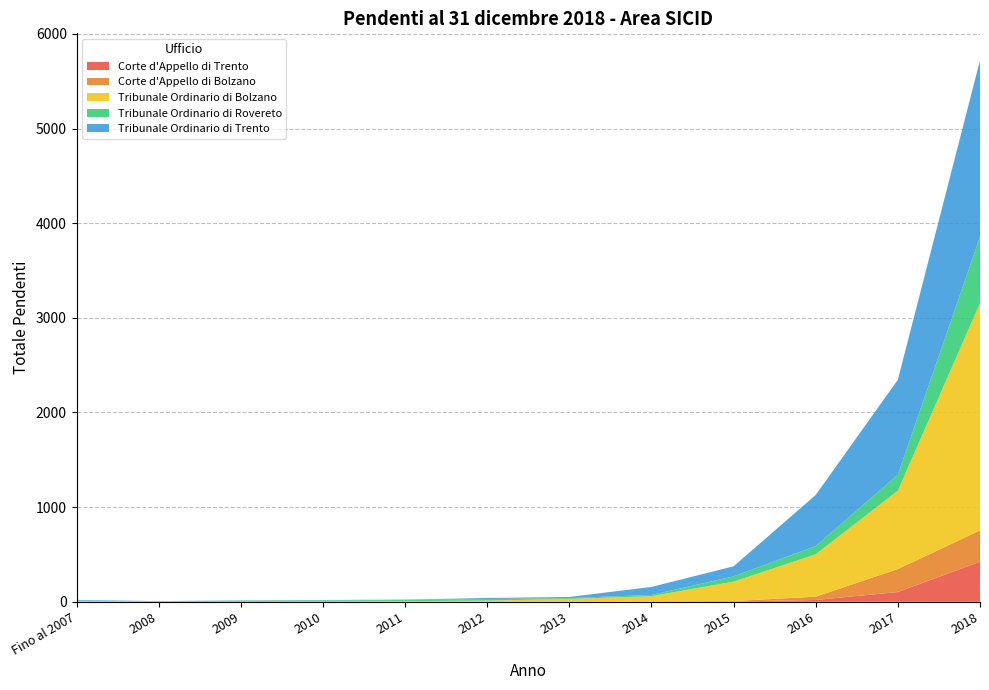

Reading left to right, transcribe all the data shown in this chart.

Corte d'Appello di Trento: Fino al 2007=1	2008=0	2009=0	2010=0	2011=0	2012=0	2013=1	2014=2	2015=3	2016=19	2017=103	2018=424
Corte d'Appello di Bolzano: Fino al 2007=0	2008=0	2009=0	2010=1	2011=0	2012=0	2013=1	2014=1	2015=5	2016=35	2017=243	2018=330
Tribunale Ordinario di Bolzano: Fino al 2007=5	2008=2	2009=1	2010=2	2011=6	2012=13	2013=28	2014=56	2015=205	2016=448	2017=828	2018=2401
Tribunale Ordinario di Rovereto: Fino al 2007=7	2008=3	2009=11	2010=11	2011=13	2012=16	2013=9	2014=13	2015=55	2016=87	2017=169	2018=701
Tribunale Ordinario di Trento: Fino al 2007=7	2008=2	2009=3	2010=5	2011=4	2012=11	2013=12	2014=85	2015=107	2016=540	2017=1003	2018=1864